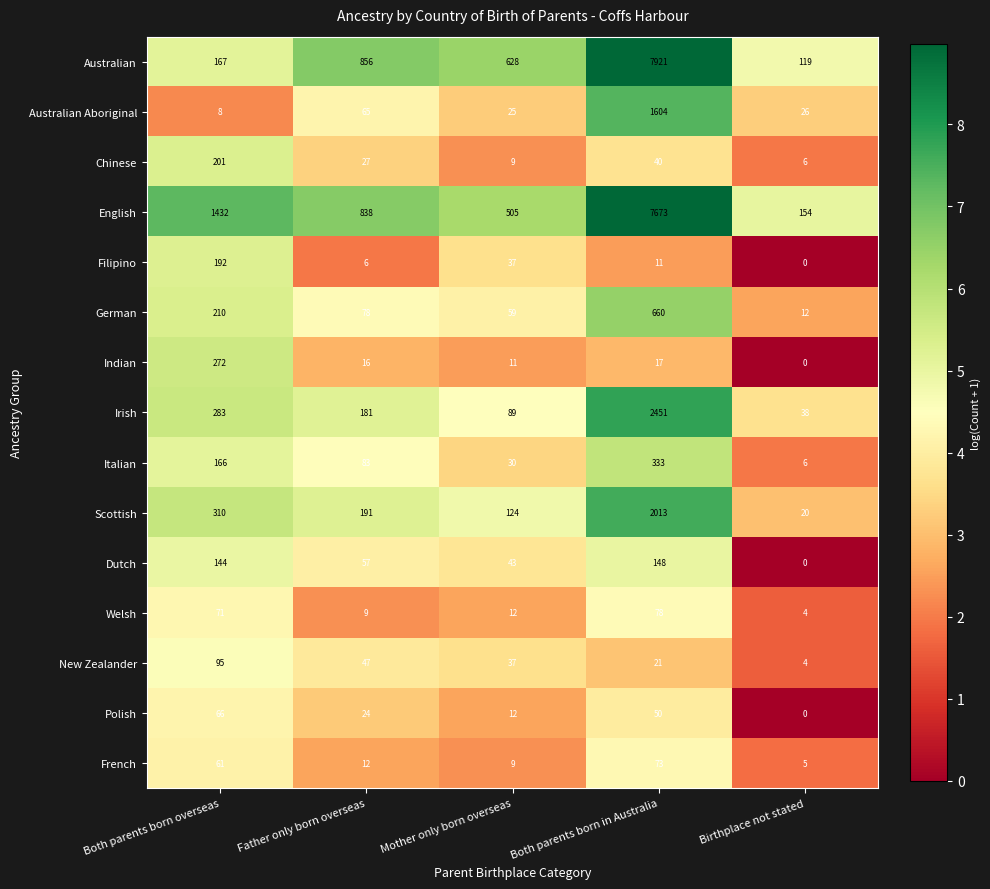

Rank the categories by Welsh value from lowest to highest.

Birthplace not stated, Father only born overseas, Mother only born overseas, Both parents born overseas, Both parents born in Australia